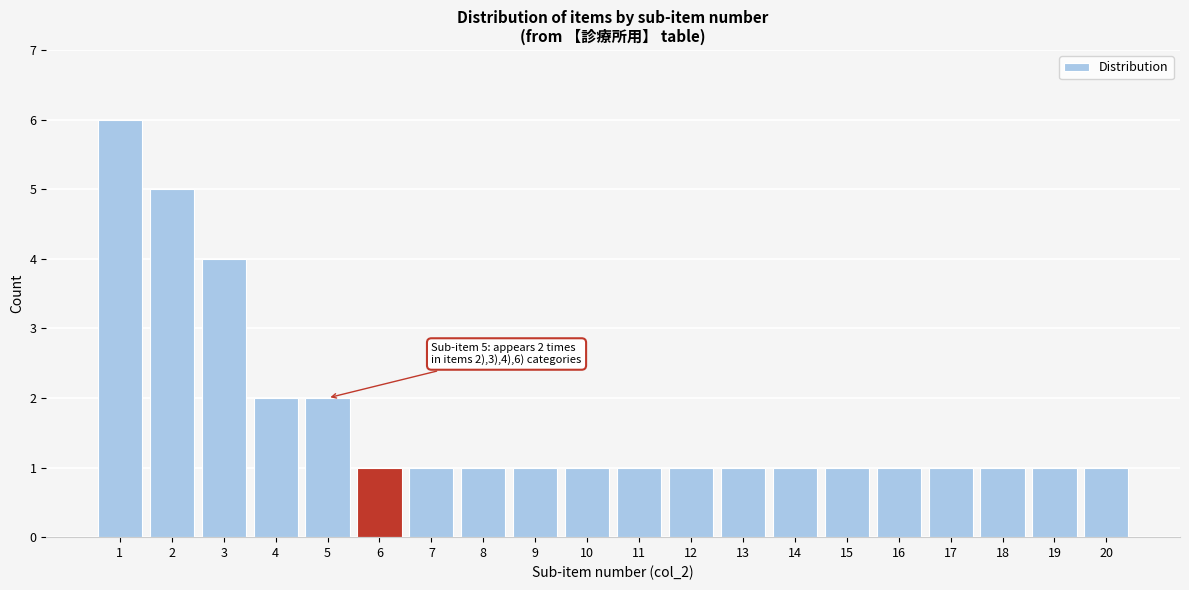

Reading left to right, what are all the values shown in this chart?

1=6	2=5	3=4	4=2	5=2	6=1	7=1	8=1	9=1	10=1	11=1	12=1	13=1	14=1	15=1	16=1	17=1	18=1	19=1	20=1